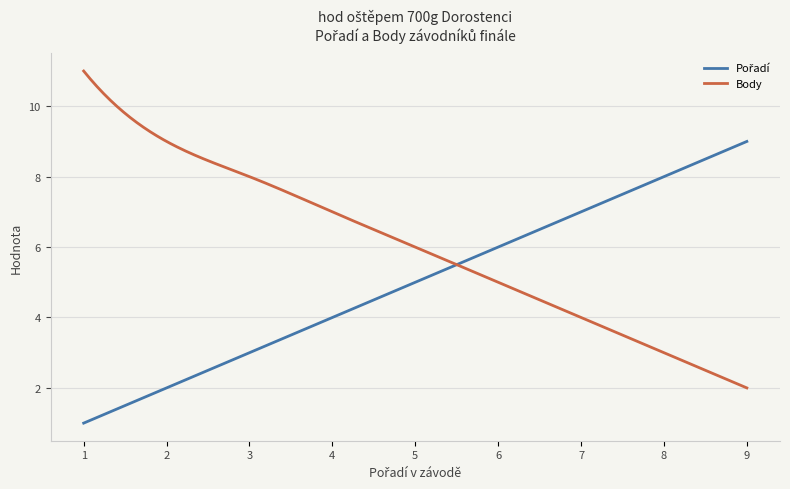

Which series has the largest total across all categories?

Body